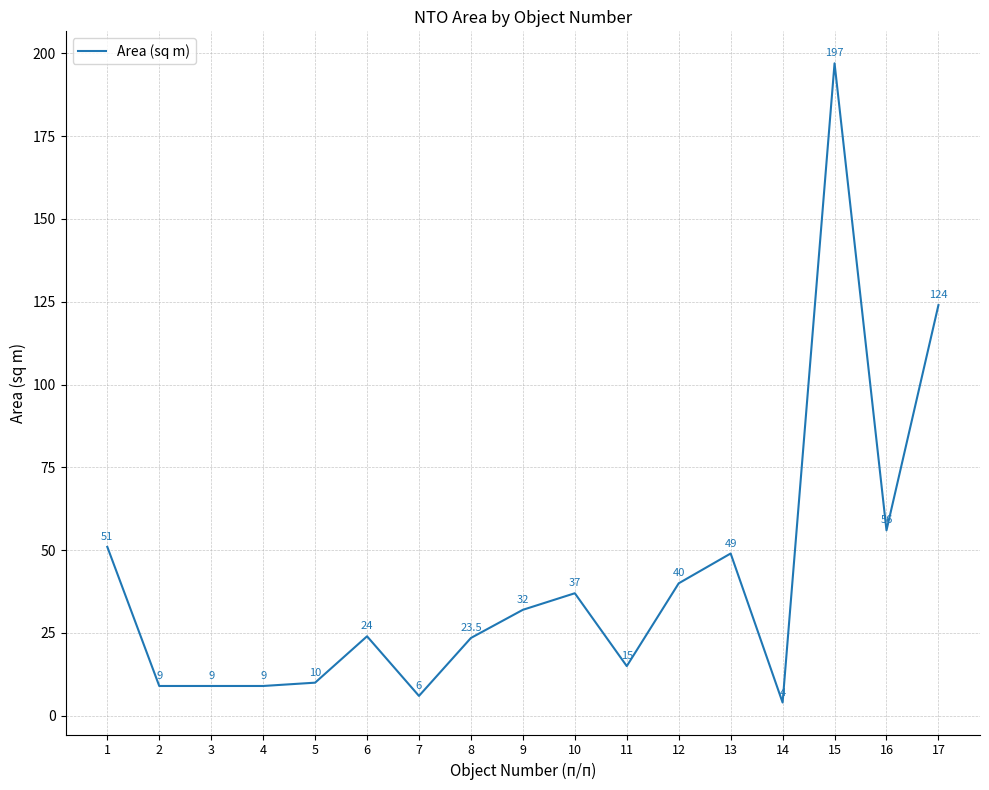

Between 6 and 15, which is larger?

15